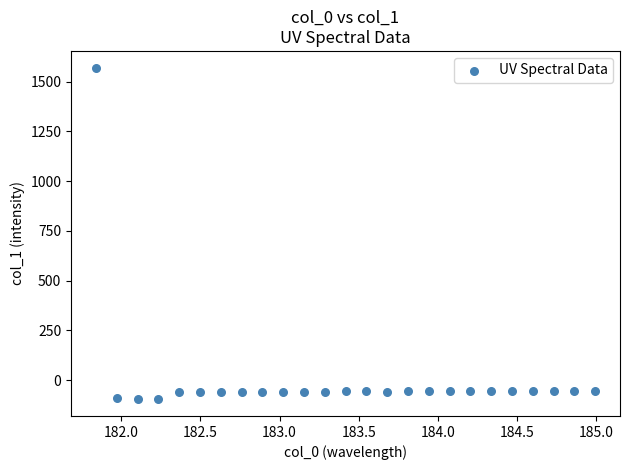

What is the range of Y values (max minus min)?

1667.8